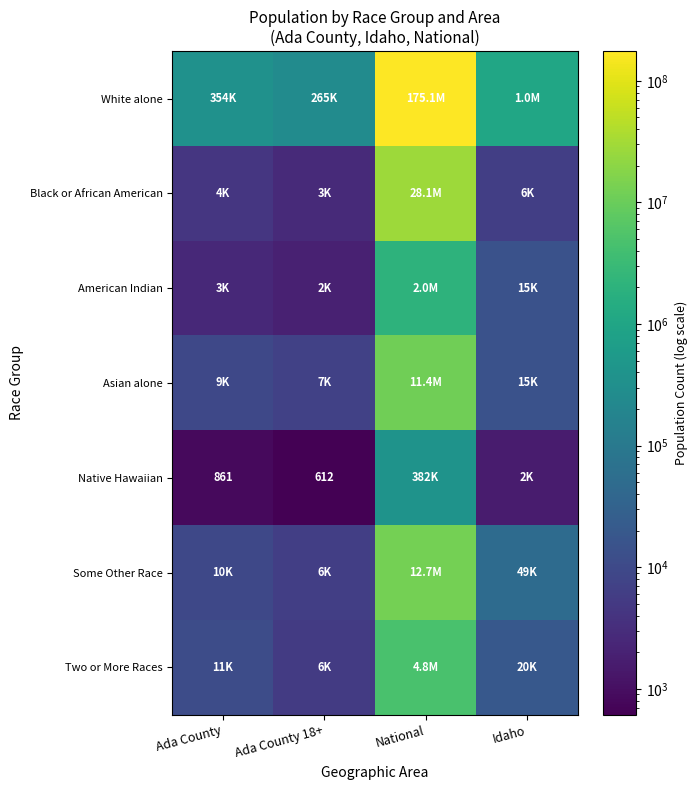

True or false: Asian alone has a value of 9407 at Ada County.

True